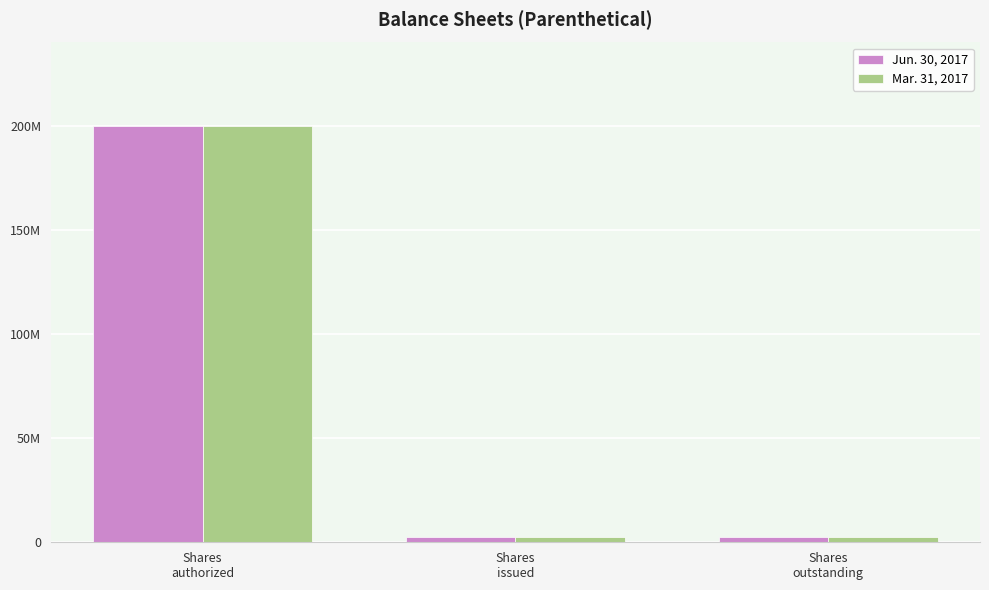

What value does the Jun. 30, 2017 series have at Shares
authorized, to the nearest 100?

200000000